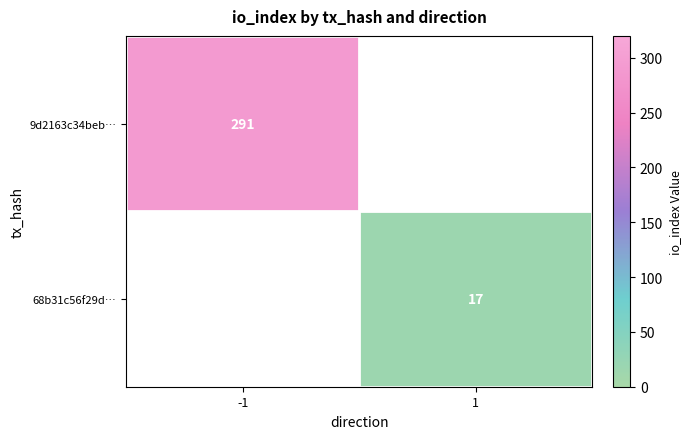

The 68b31c56f29d… series shows 17 at 1. True or false?

True